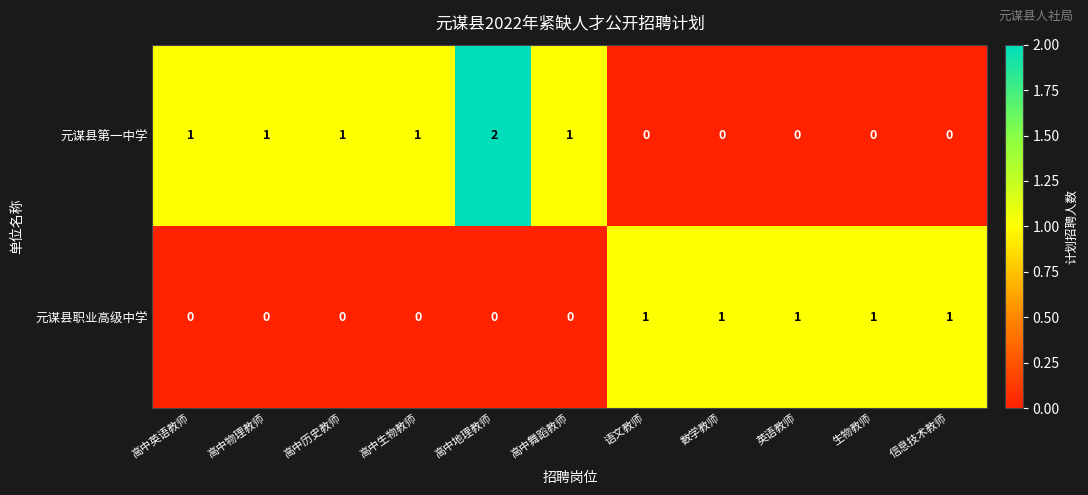

How many distinct data groups are displayed?

2